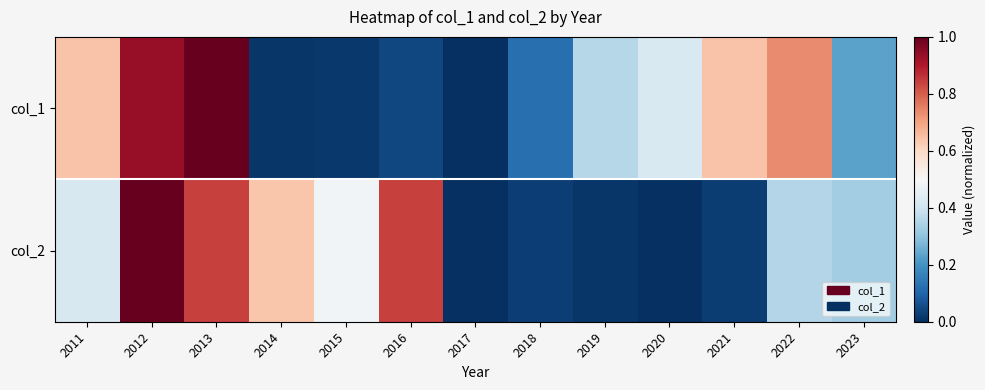

Between 2013 and 2023, which series saw the biggest shift?

col_1